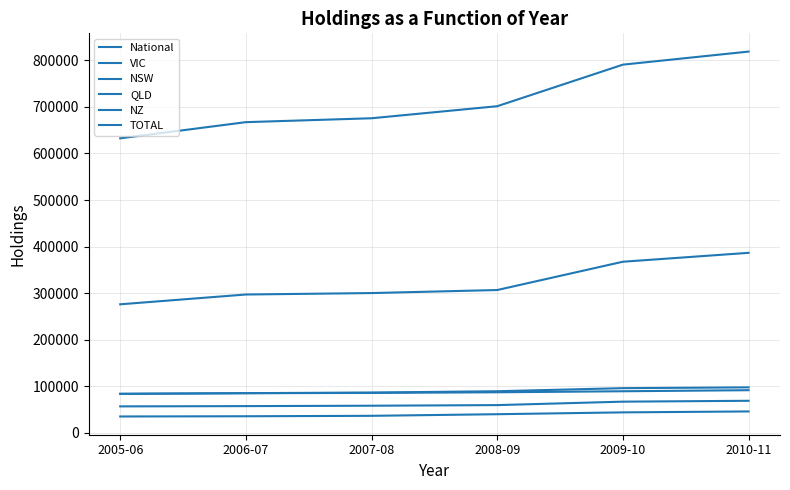

Does the chart display data point markers on the line(s)?

No